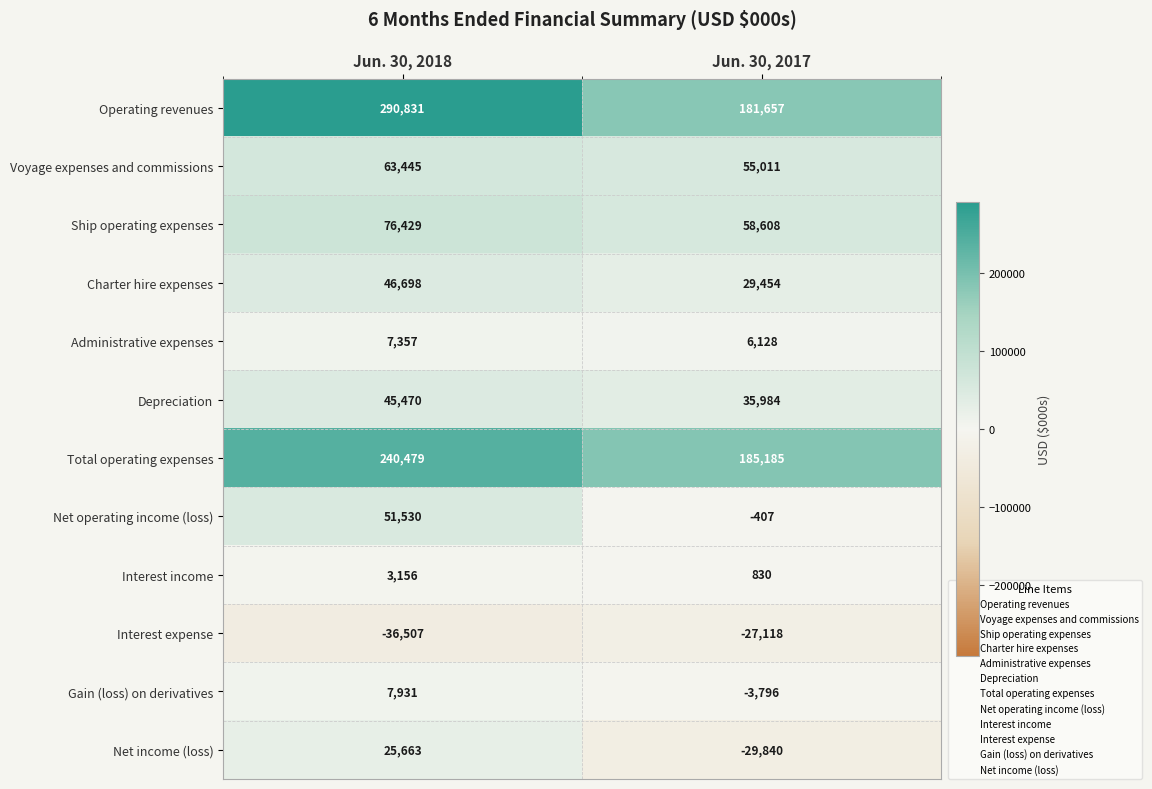

True or false: Total operating expenses has a value of 240479 at Jun. 30, 2018.

True